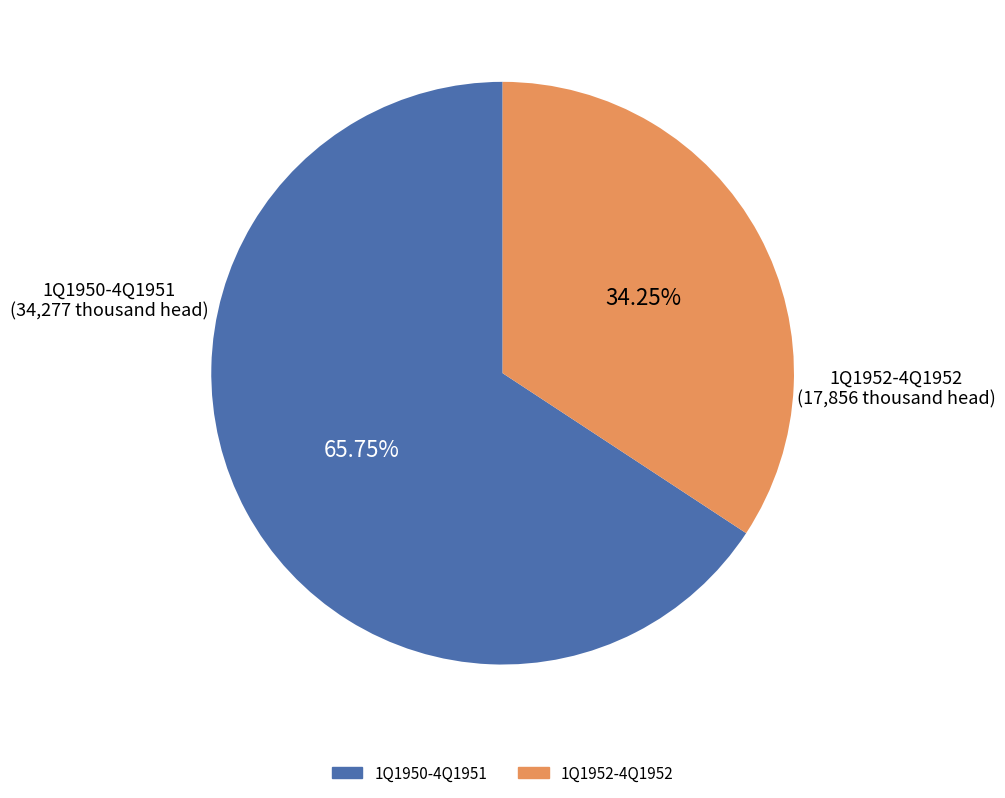

Does any single category account for the majority?

Yes